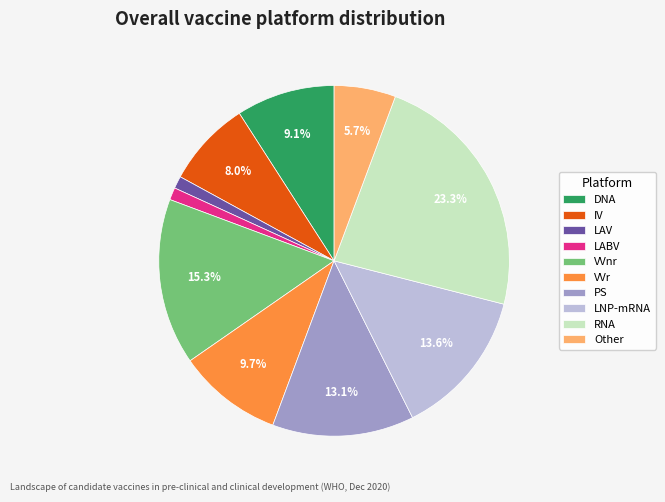

Is there any slice that represents more than half of the pie?

No